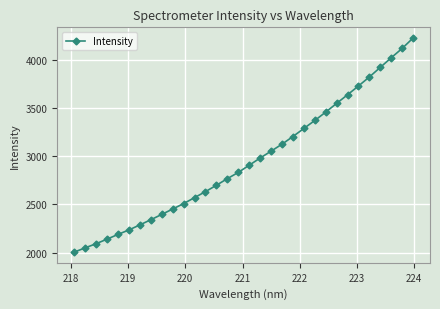

What is the difference between the maximum and minimum values?

2221.0